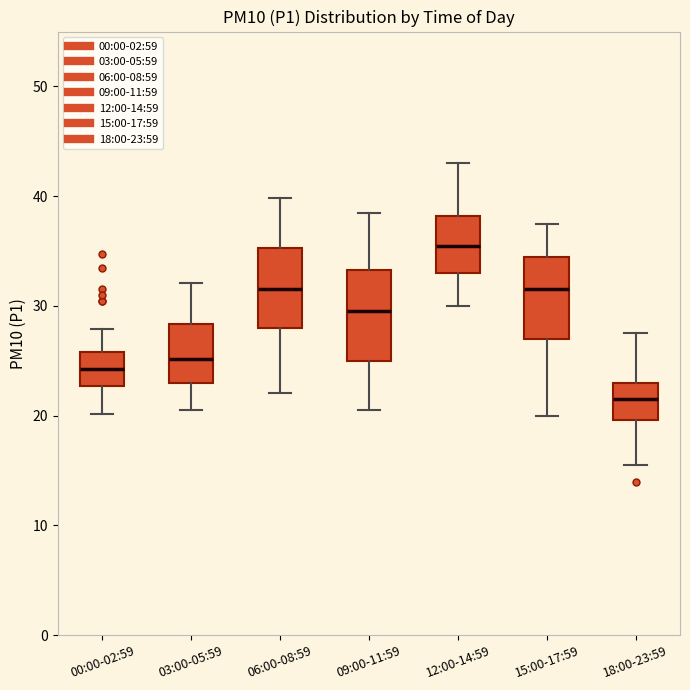

Reading left to right, read every box against the y-axis: the position of its median line, the range the box covers, and the ends of its whiskers. The values are not printed on the chart, so give them approximately, as read against the axis.

00:00-02:59: median 24, box 23 to 26, whiskers 20 to 28
03:00-05:59: median 25, box 23 to 28, whiskers 21 to 32
06:00-08:59: median 32, box 28 to 35, whiskers 22 to 40
09:00-11:59: median 30, box 25 to 33, whiskers 21 to 39
12:00-14:59: median 36, box 33 to 38, whiskers 30 to 43
15:00-17:59: median 32, box 27 to 35, whiskers 20 to 38
18:00-23:59: median 22, box 20 to 23, whiskers 16 to 28